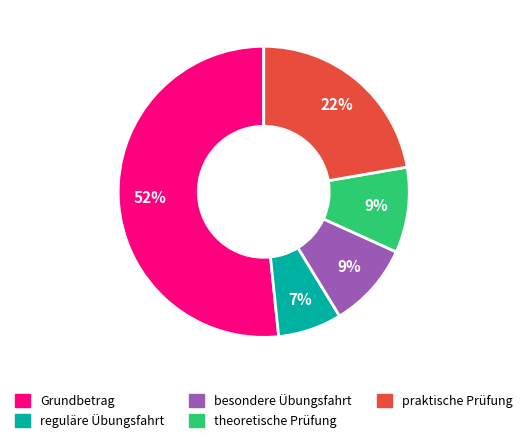

To the nearest percent, what portion does reguläre Übungsfahrt represent?

7%